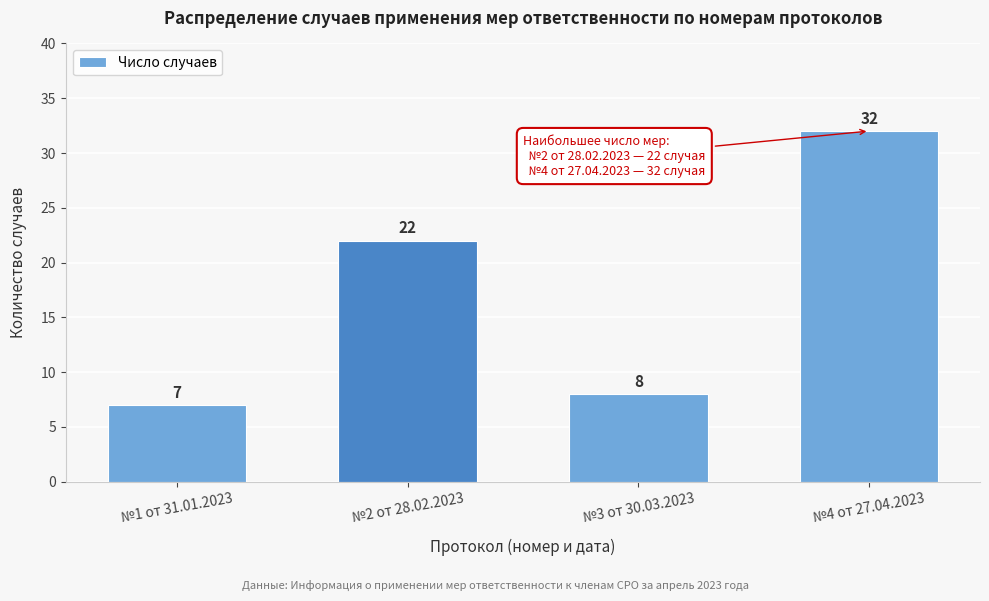

Reading left to right, list all the values displayed in this chart.

№1 от 31.01.2023=7	№2 от 28.02.2023=22	№3 от 30.03.2023=8	№4 от 27.04.2023=32